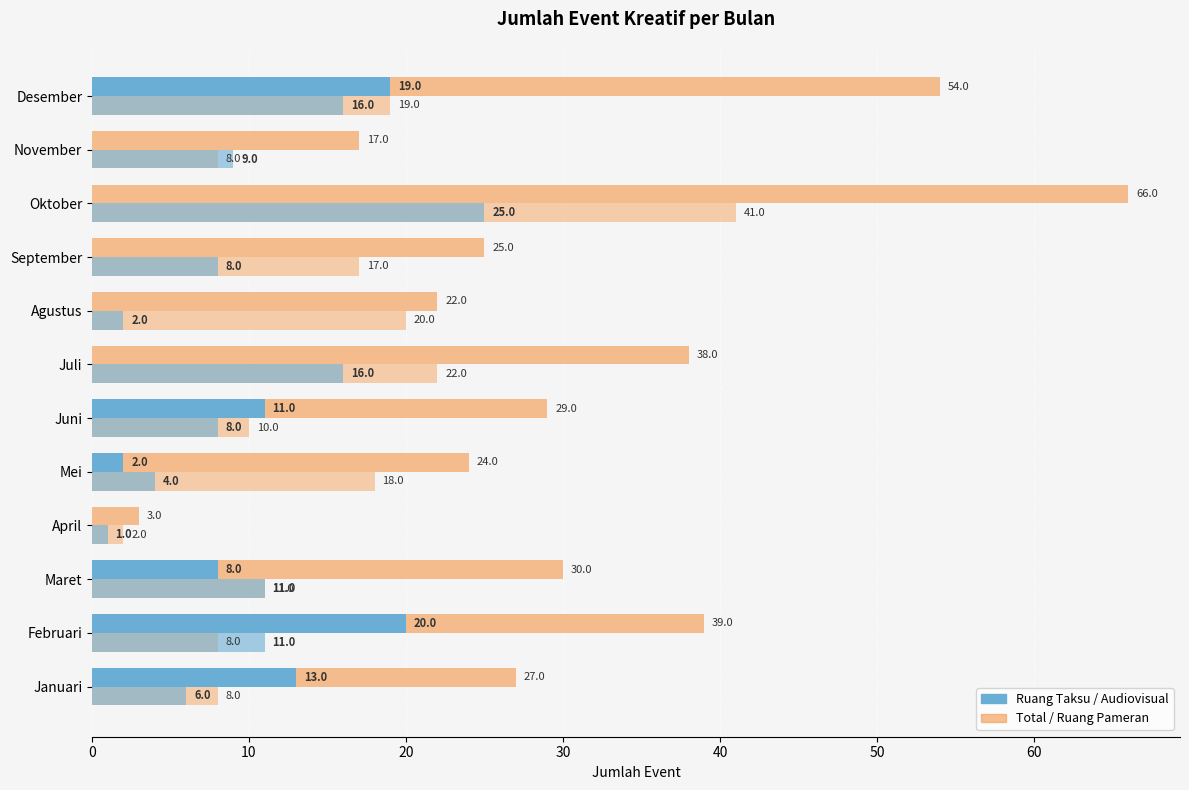

How many categories are shown in the chart?

12